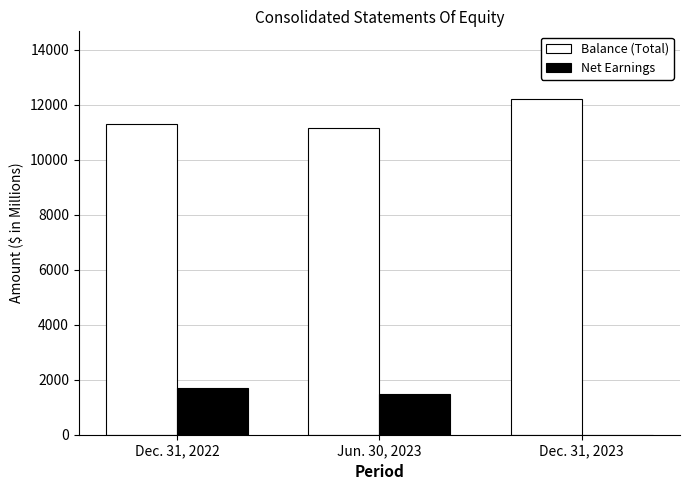

Which category has the highest value across all series?

Dec. 31, 2023